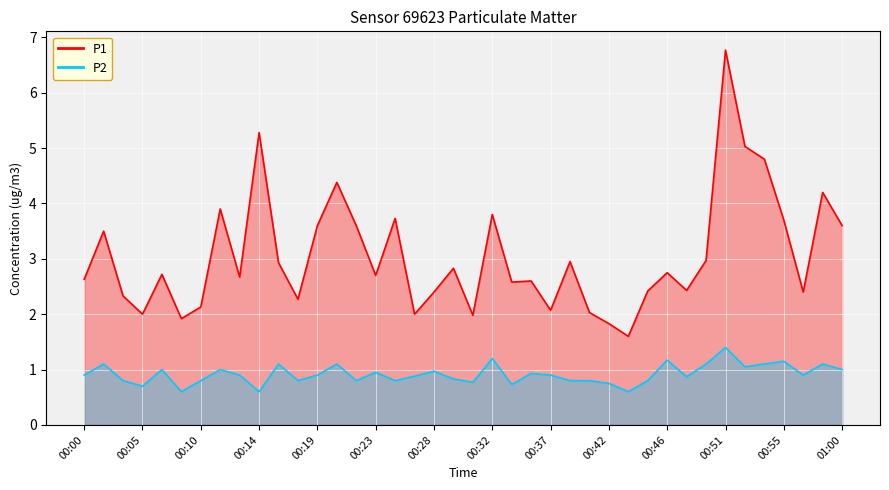

Which label corresponds to the largest value in the chart?

00:51